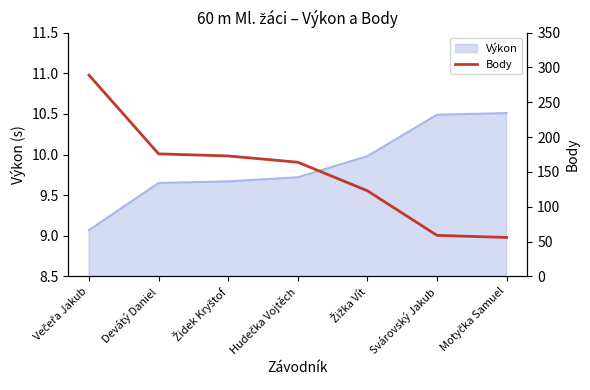

How many data points are less than 164?

3